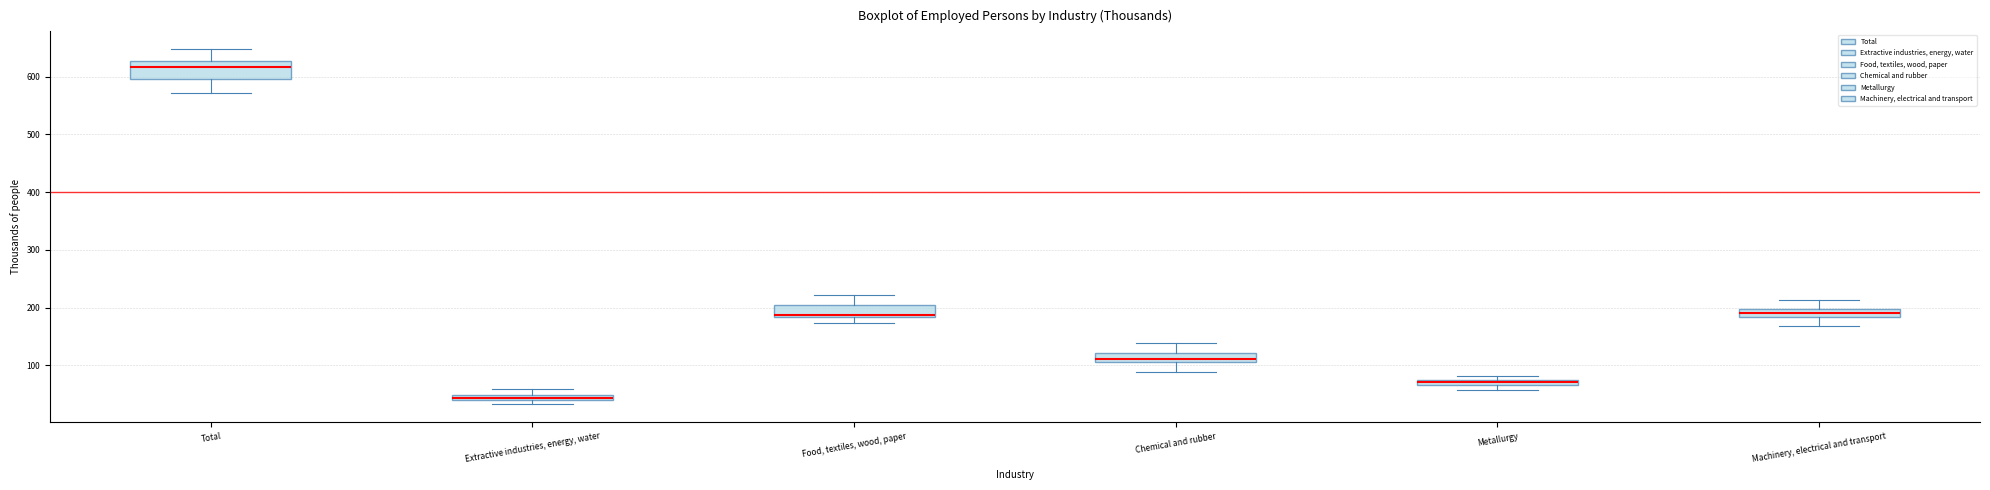

Which box has the highest median line?

Total